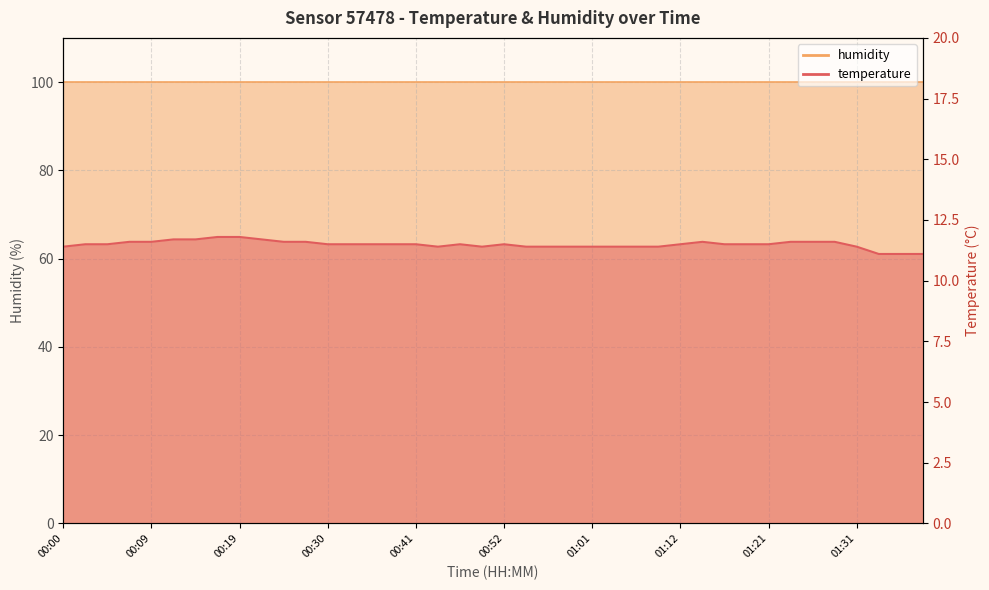

What is the label of the 26th point from the right?

00:36